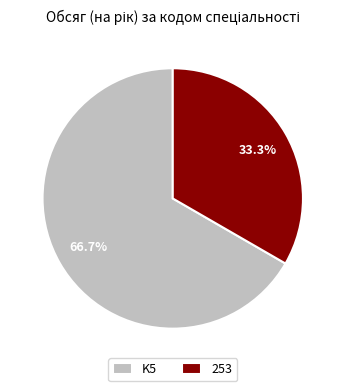

How many slices are in this pie chart?

2